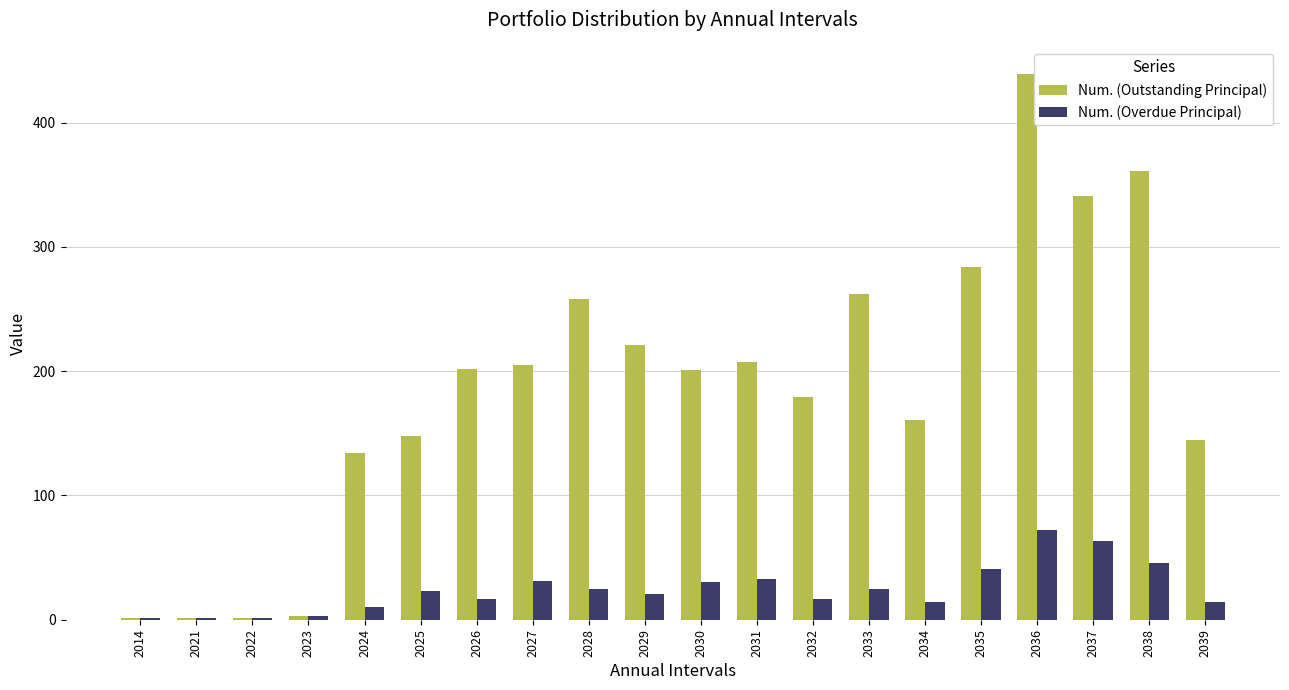

What is the sum of the Num. (Overdue Principal) values at 2033 and 2025?

48